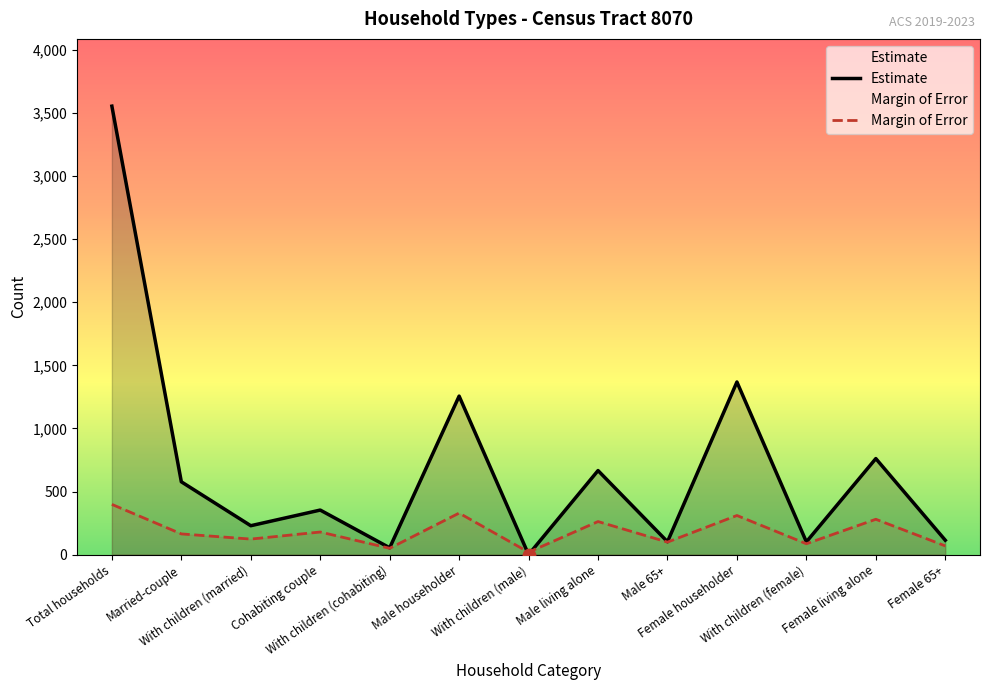

What are all the series names shown in the legend?

Estimate, Margin of Error